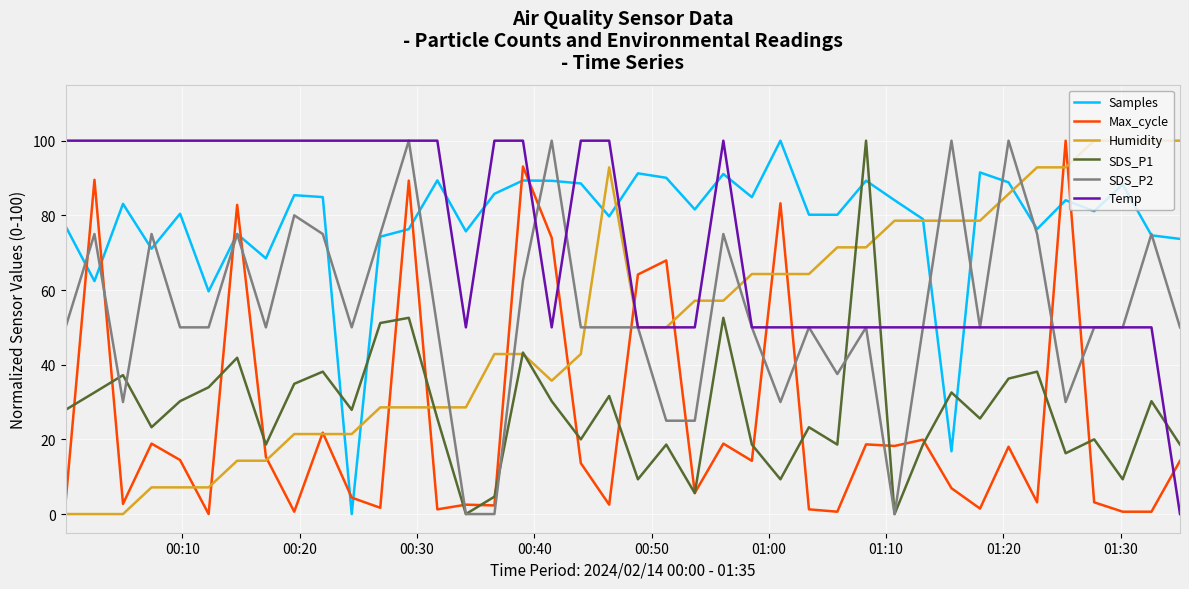

Which series has the largest total across all categories?

Samples